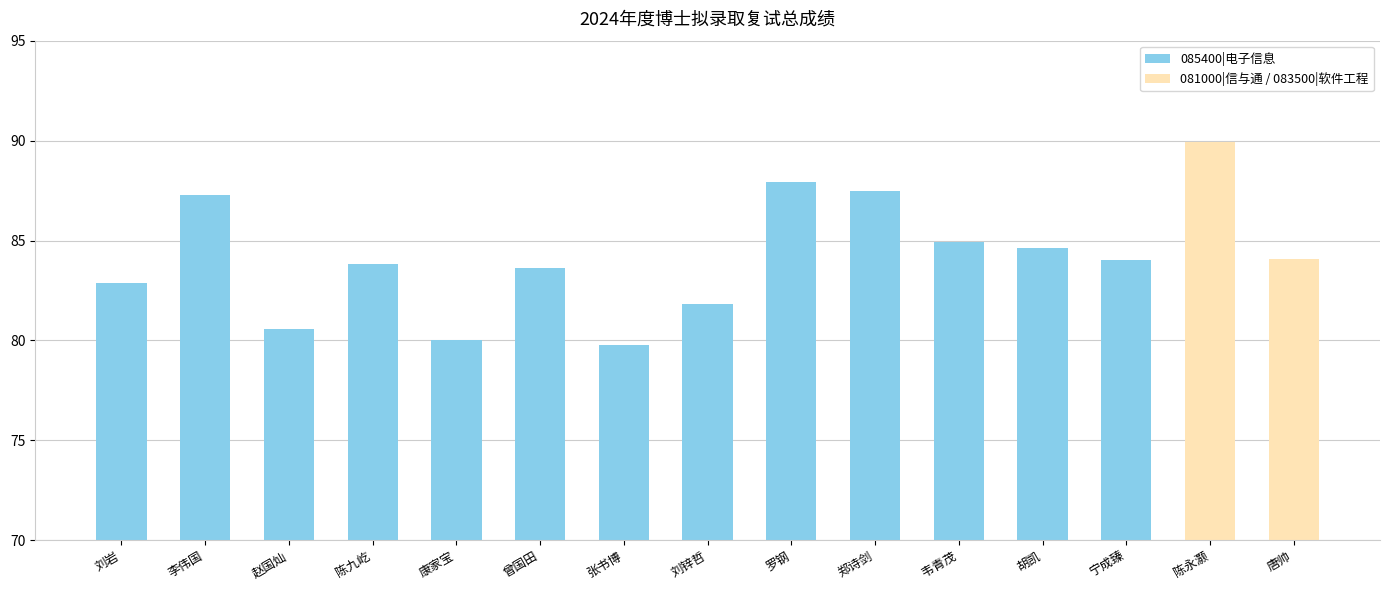

The chart shows a value of 84.6 at 胡凯. True or false?

True